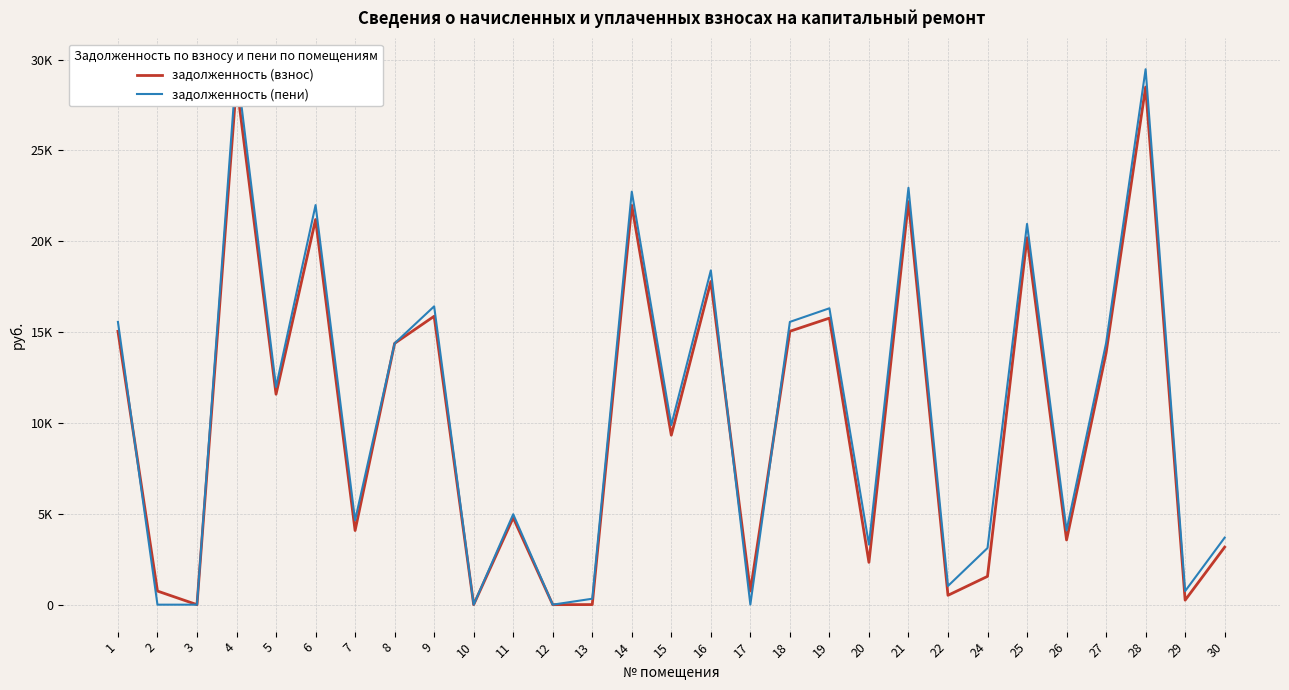

How many lines are shown in the chart?

2